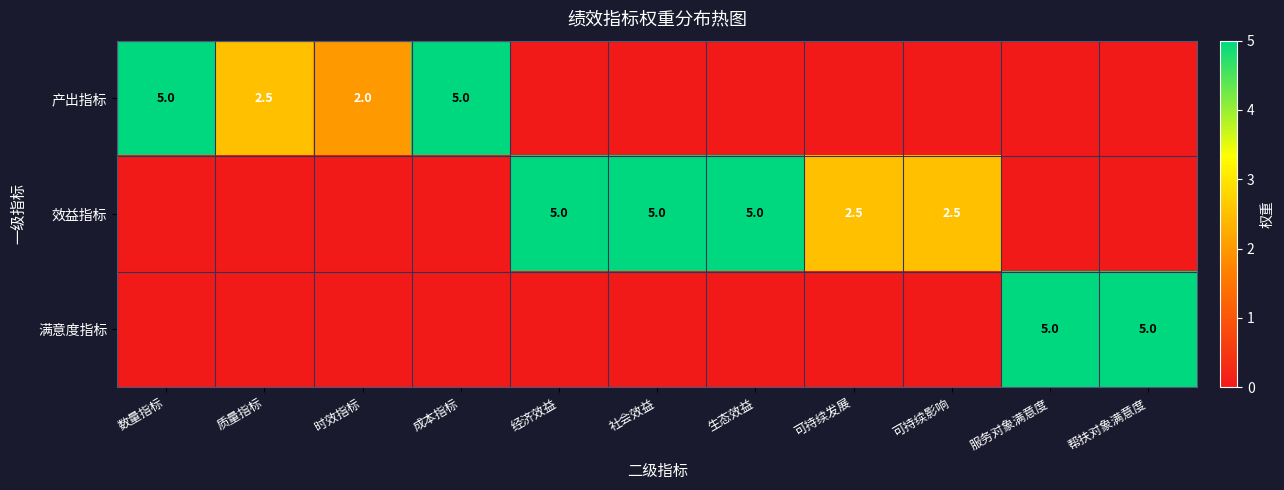

What is the difference between the 效益指标 values at 可持续影响 and 经济效益?

2.5